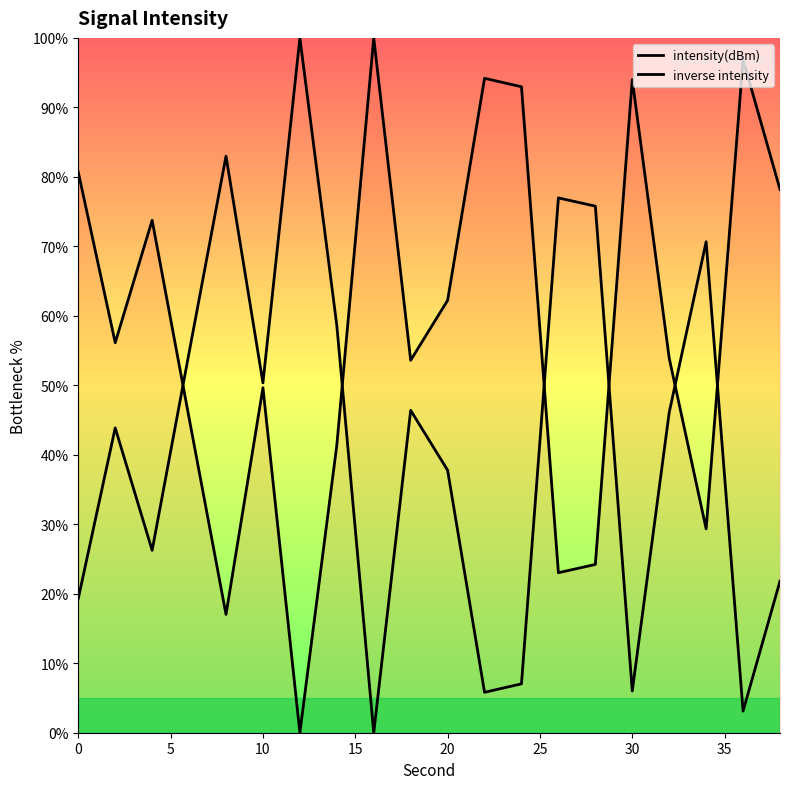

True or false: inverse intensity has a value of 101.3 at 13.

False